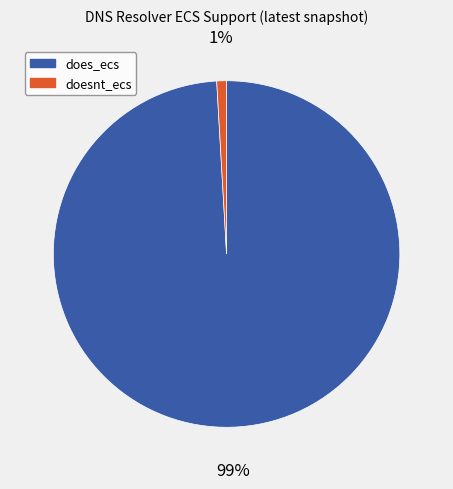

To the nearest percent, what is the average slice percentage?

50%